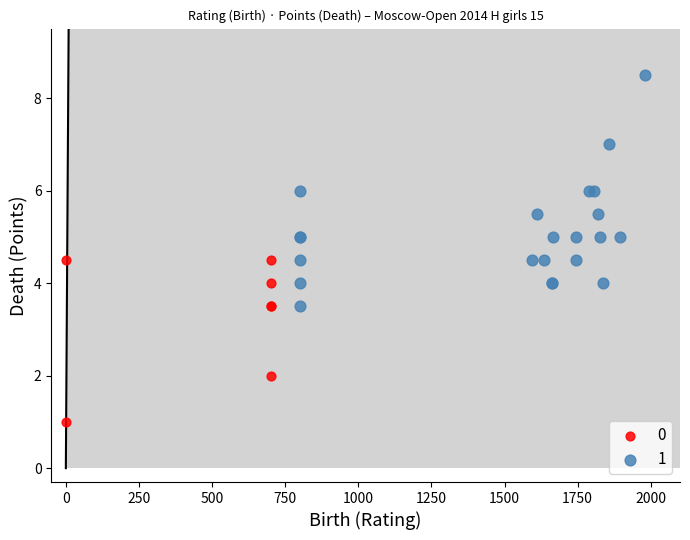

Which series has the widest spread of Y values?

1